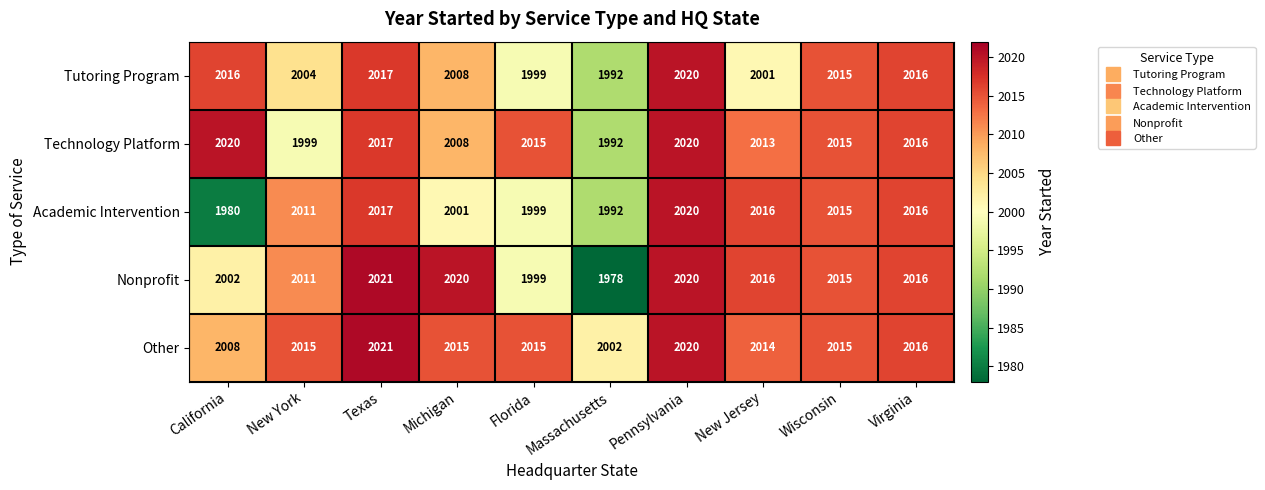

The value of Technology Platform at Texas is 800. True or false?

False